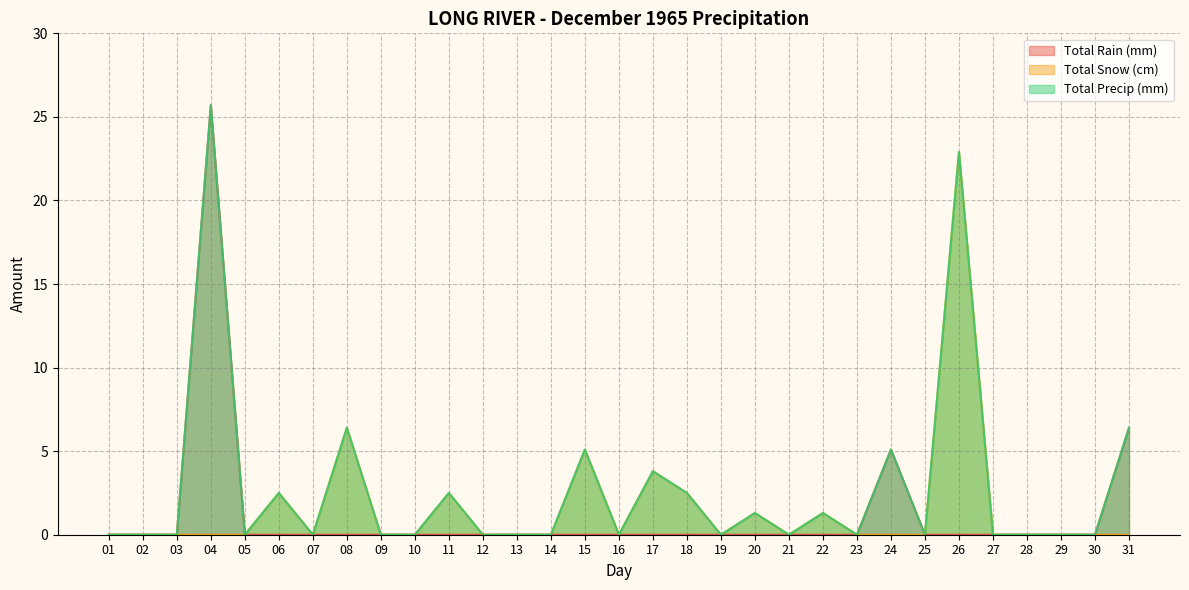

True or false: Total Rain (mm) and Total Snow (cm) intersect in this chart.

False